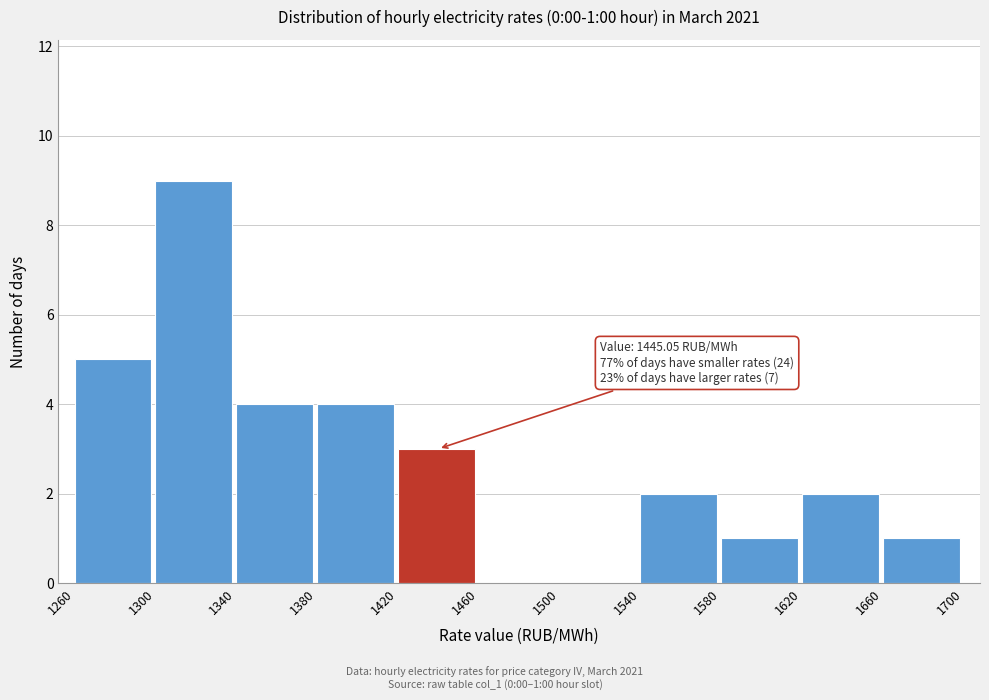

Over which range of the x-axis is the bar tallest?

1300 to 1340